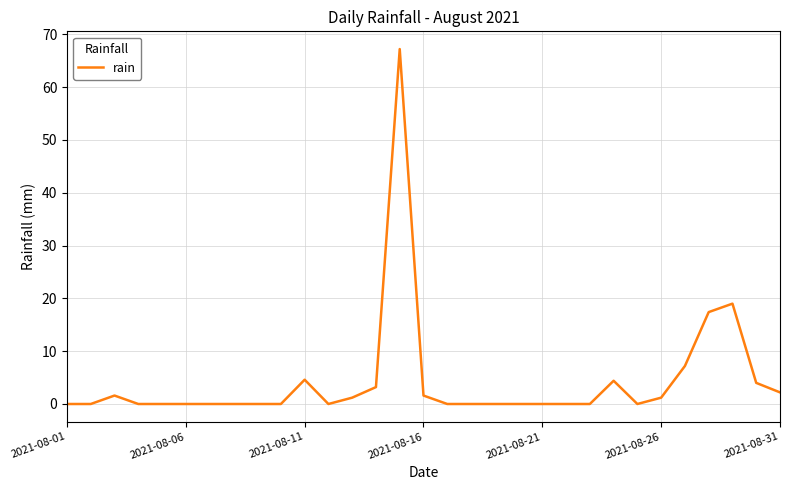

What is the greatest value displayed?

67.2